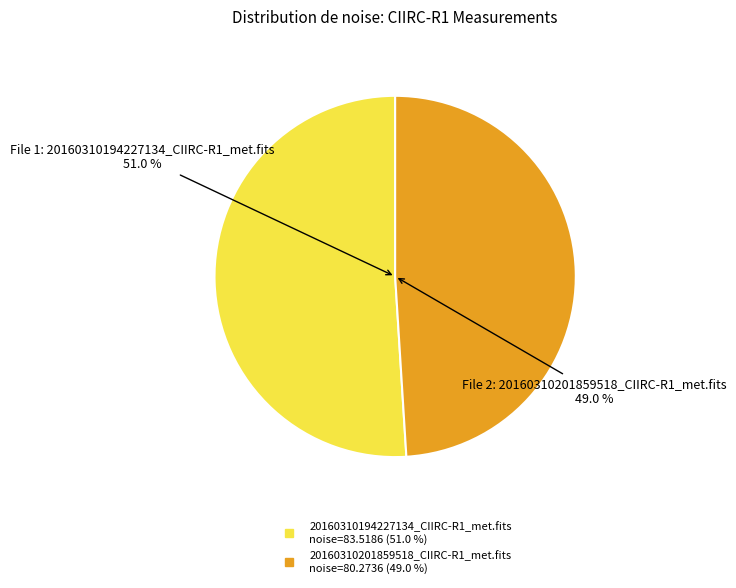

What is the ratio of the value at 20160310194227134_CIIRC-R1_met.fits to the value at 20160310201859518_CIIRC-R1_met.fits?

1.0